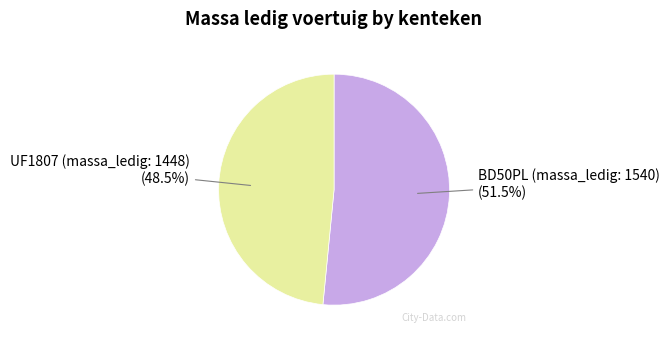

Approximately how many times larger is the value at BD50PL (massa_ledig: 1540) compared to UF1807 (massa_ledig: 1448)?

1.1